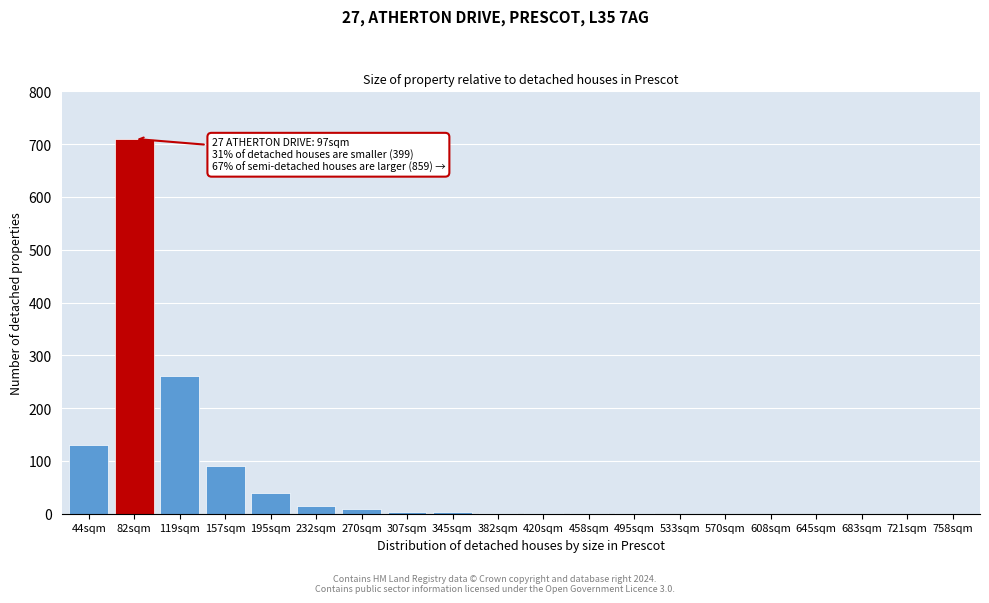

What is the change in value from 157sqm to 570sqm?

-90